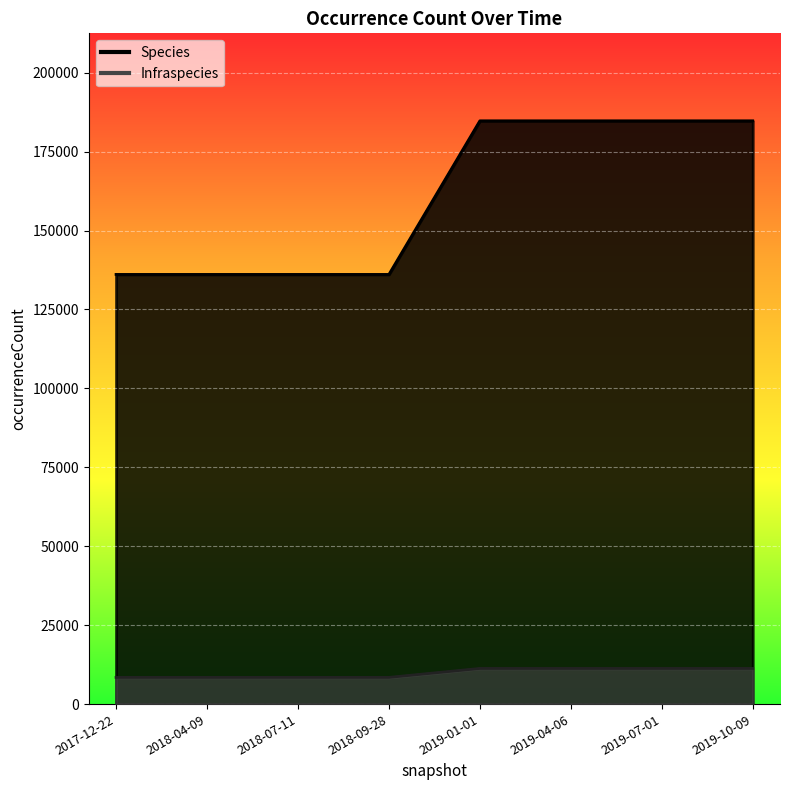

Is it true that Infraspecies equals 11303 at 2019-01-01?

True